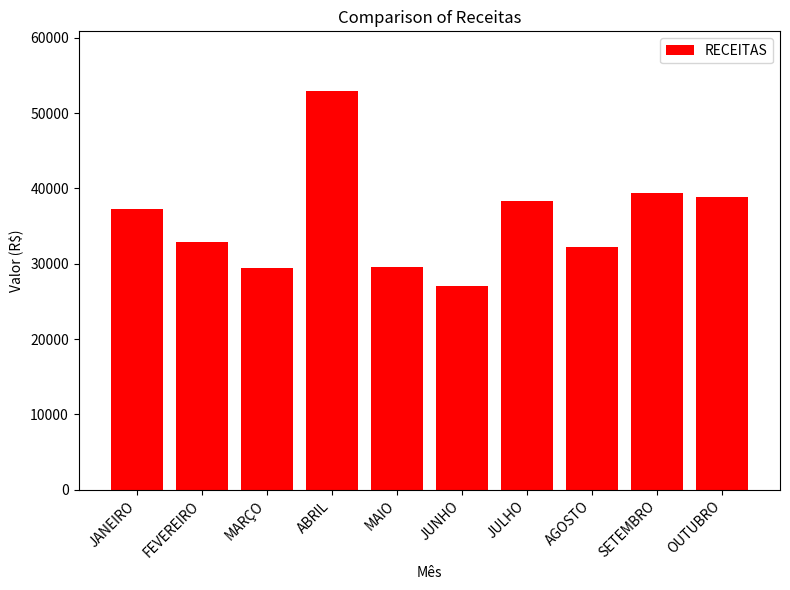

What is the sum of all values?

357817.0